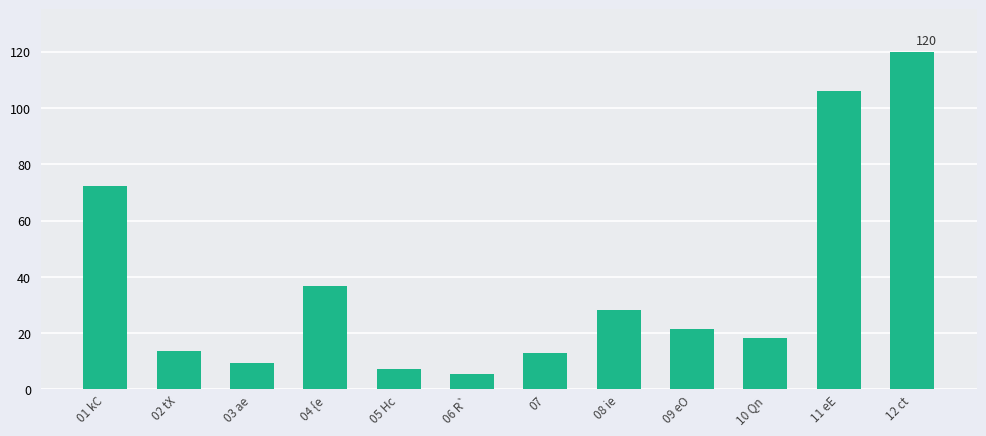

How many data points does each series have?

12